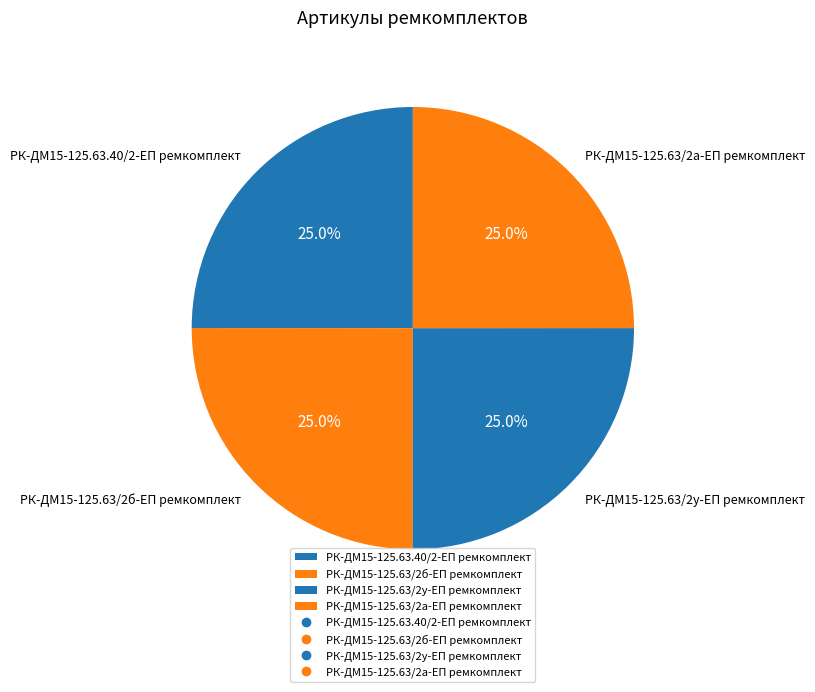

True or false: РК-ДМ15-125.63.40/2-ЕП ремкомплект accounts for 11% of the total.

False